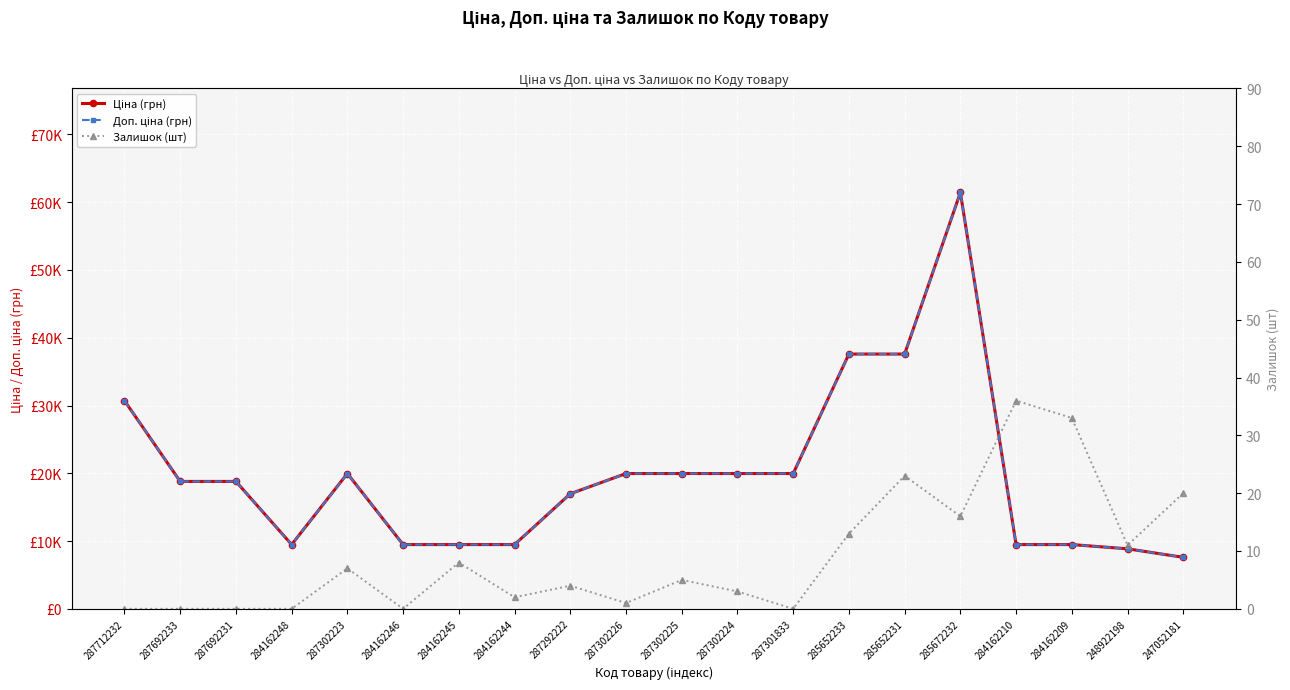

True or false: Доп. ціна (грн) and Ціна (грн) cross at least once.

False